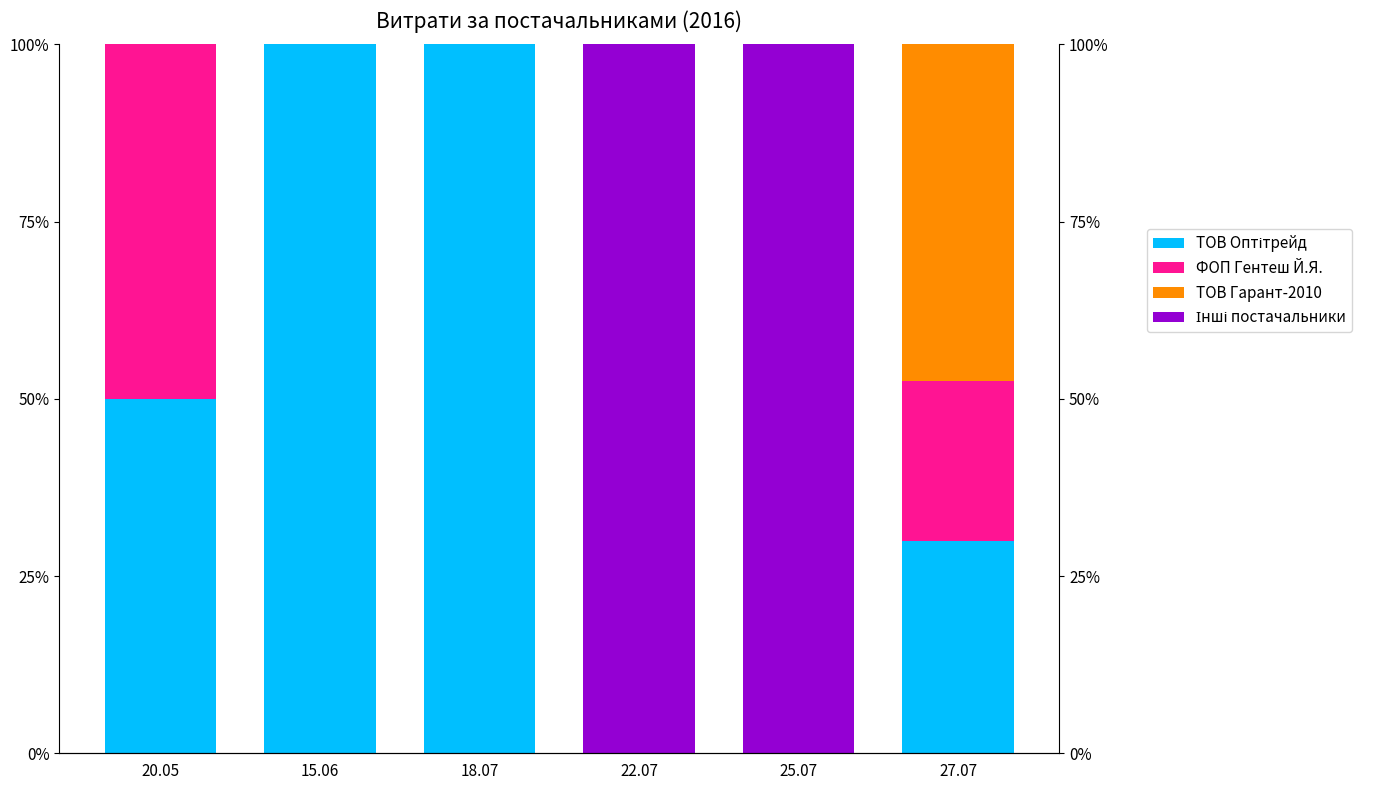

What is the total value across all series at 20.05?

100.0